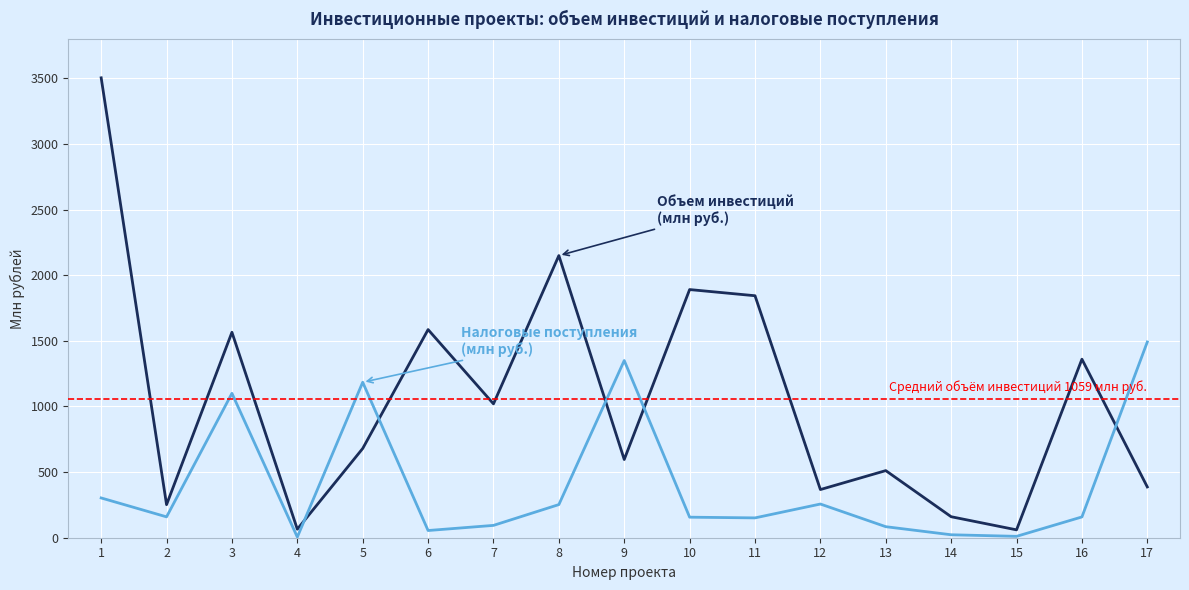

What is the greatest value displayed?

3504.5